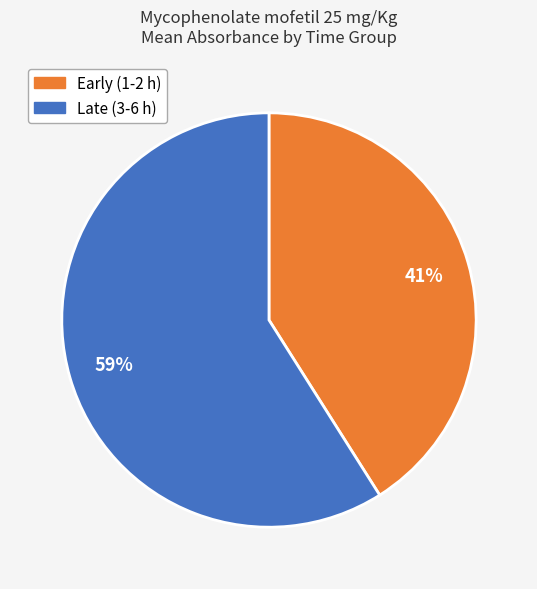

Is there any slice that represents more than half of the pie?

Yes